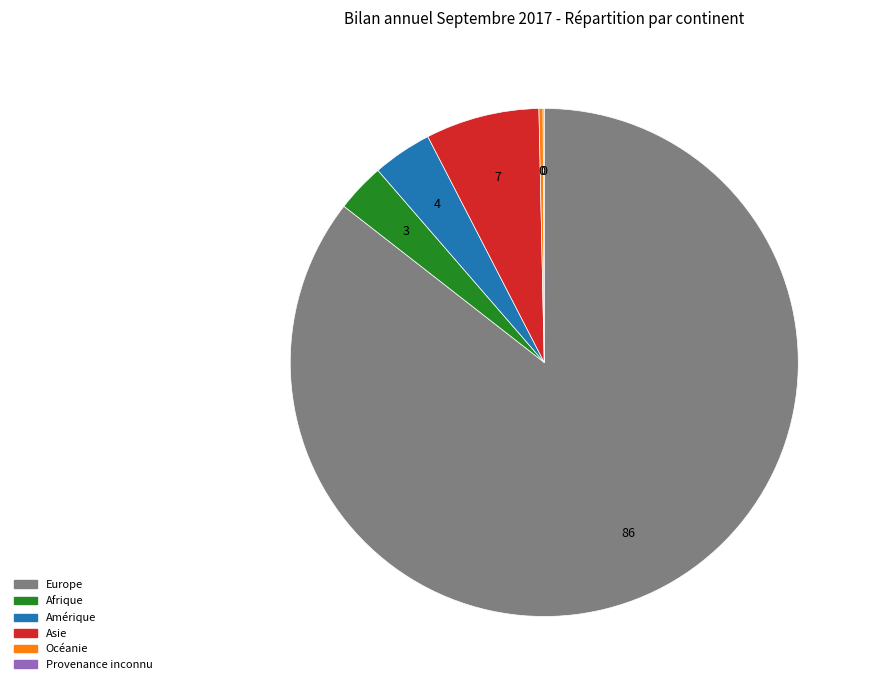

Which category accounts for the majority?

Europe